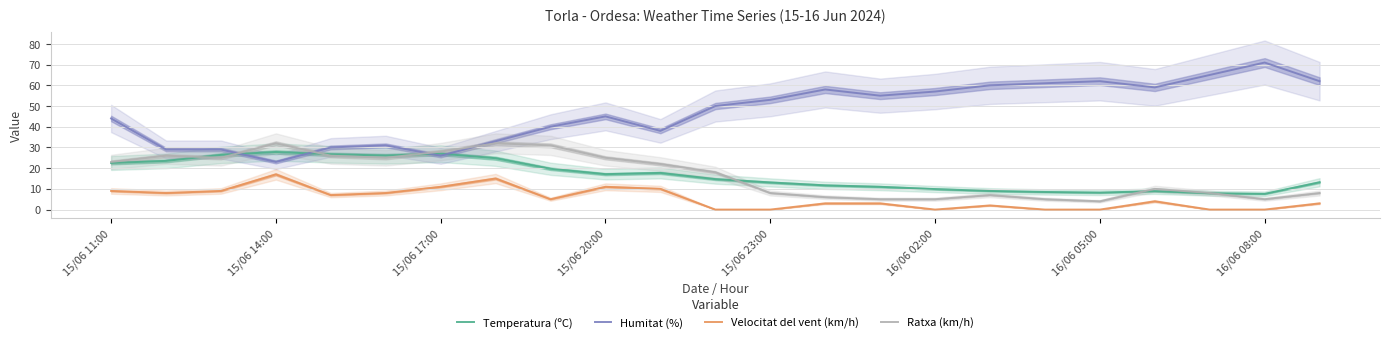

Where does the Temperatura (ºC) series first go above 14?

15/06 11:00